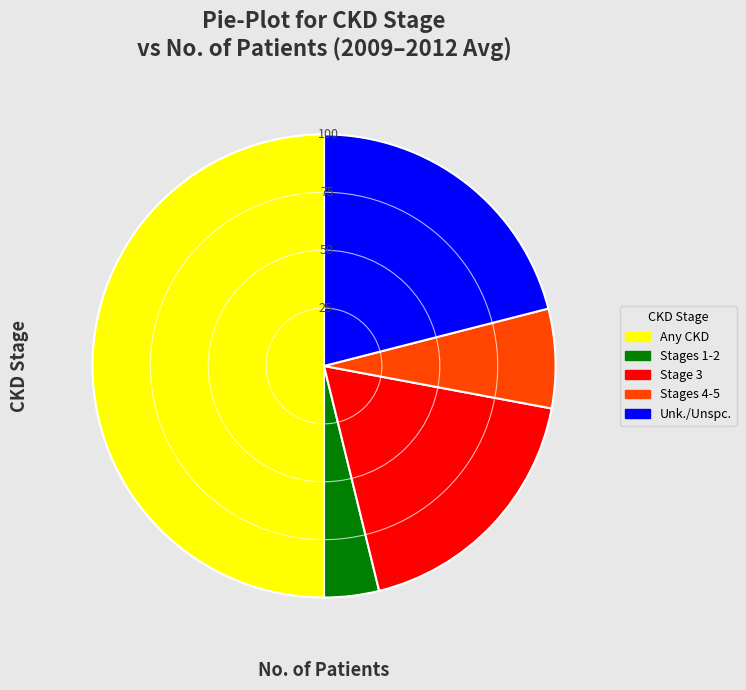

What is the ratio of the value at Stage 3 to the value at Unk./Unspc.?

0.9